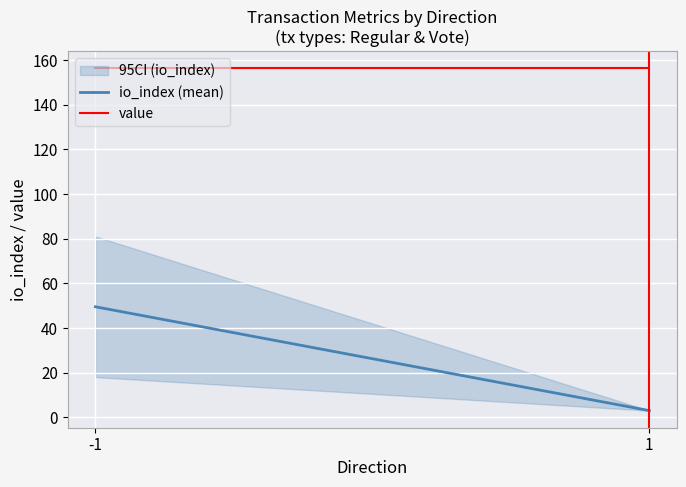

Rank the series by their average value, from lowest to highest.

io_index (mean), value